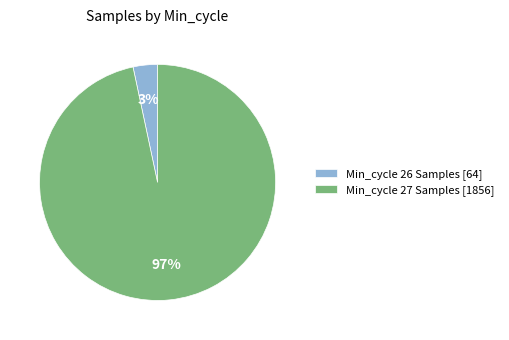

Which has a higher value, Min_cycle 27 Samples [1856] or Min_cycle 26 Samples [64]?

Min_cycle 27 Samples [1856]